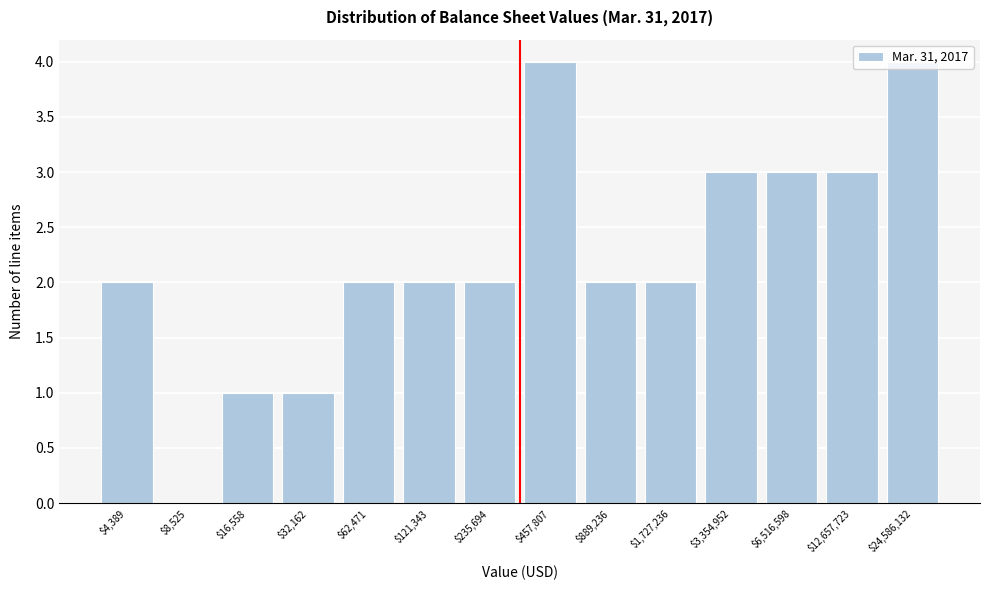

What is the sum of all values?

31